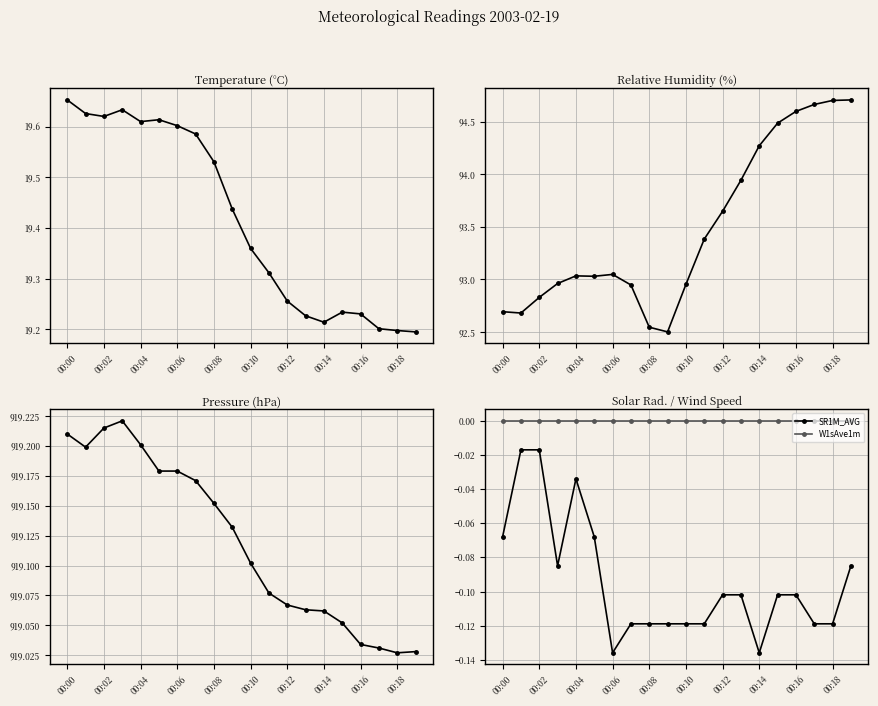

How many interior local peaks does the TA1M_AVG series have?

3